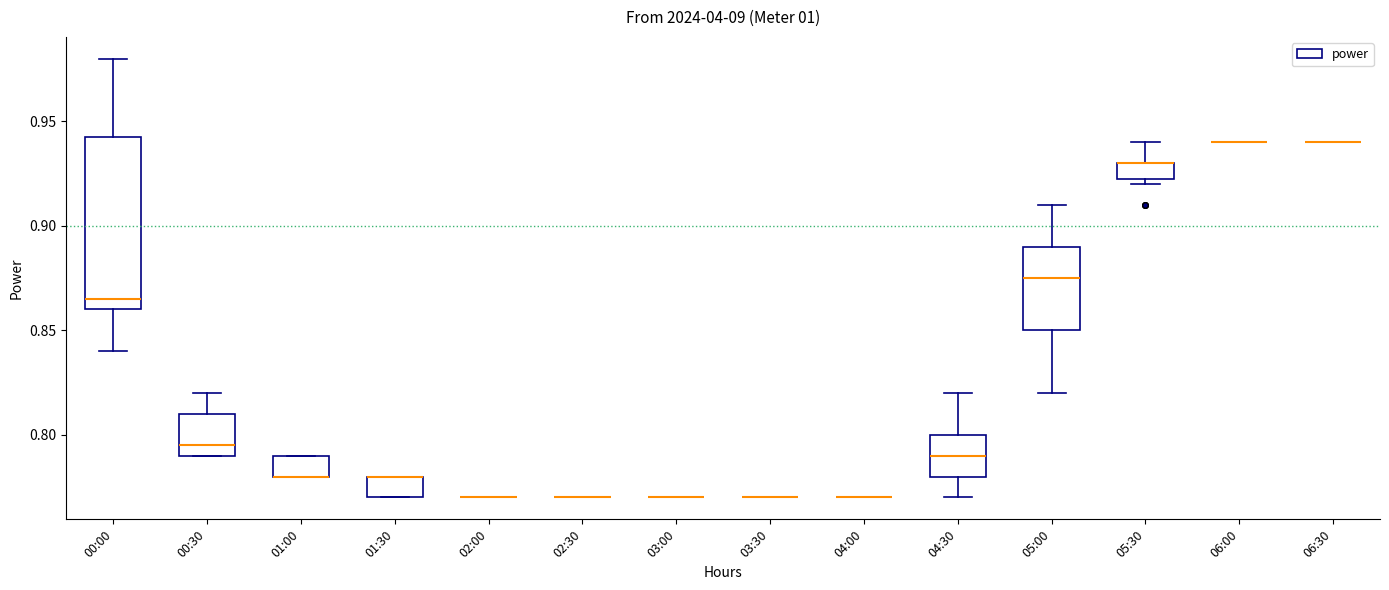

Which box is the tallest, from its lower edge to its upper edge?

00:00